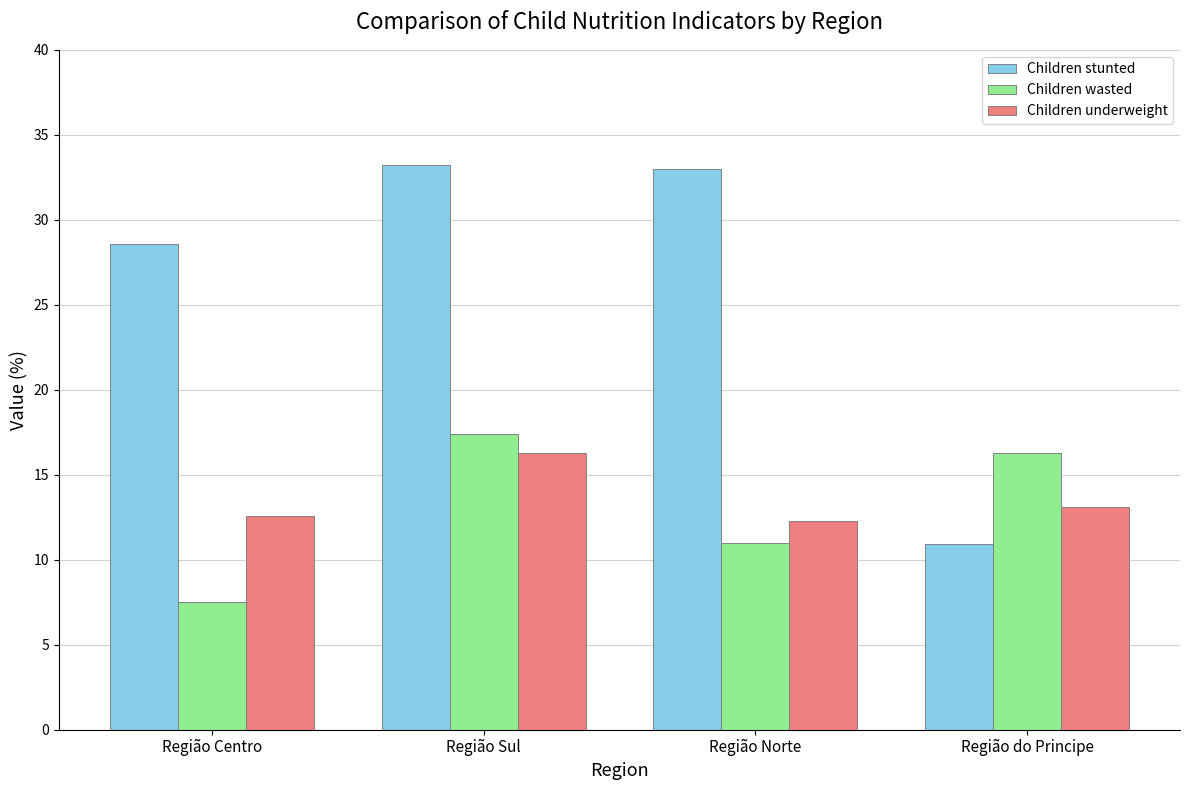

Rank the series at Região Centro from highest to lowest value.

Children stunted, Children underweight, Children wasted